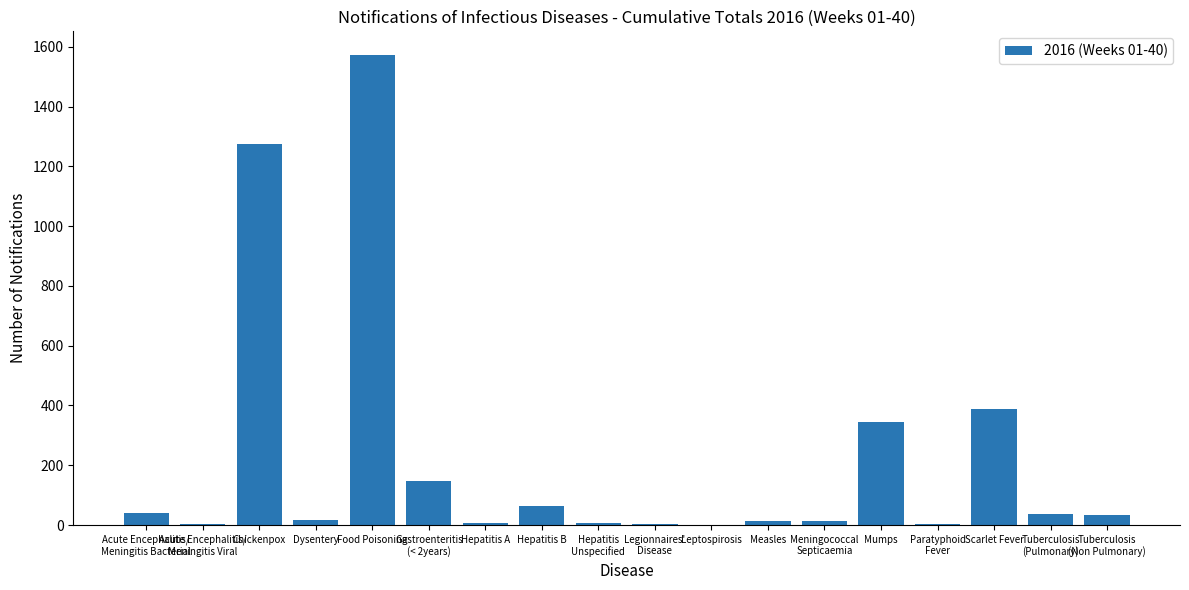

What is the sum of all values?

3977